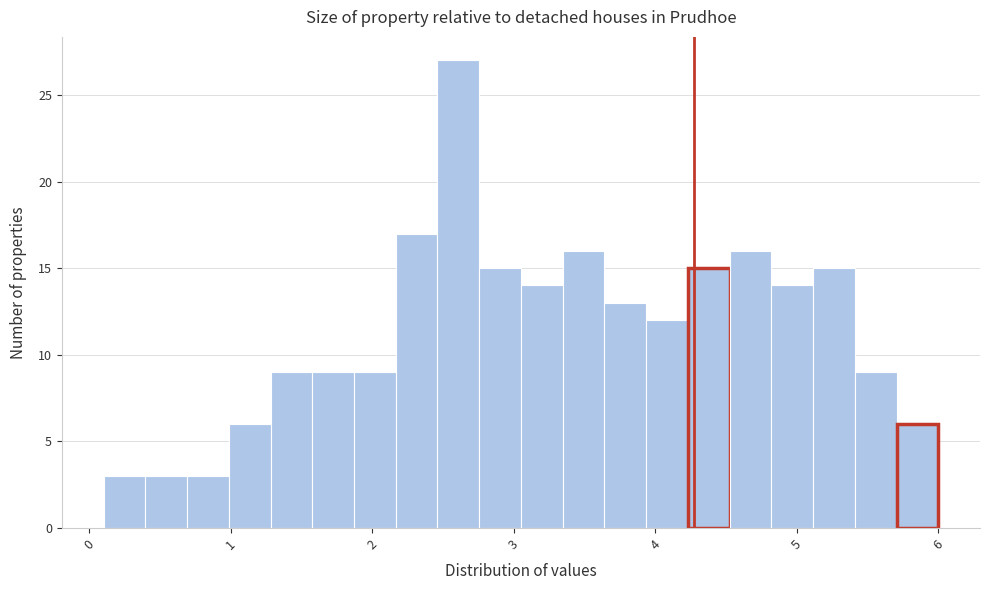

Around what value on the x-axis is the tallest bar? Give the approximate position of its centre, as read against the axis.

2.6